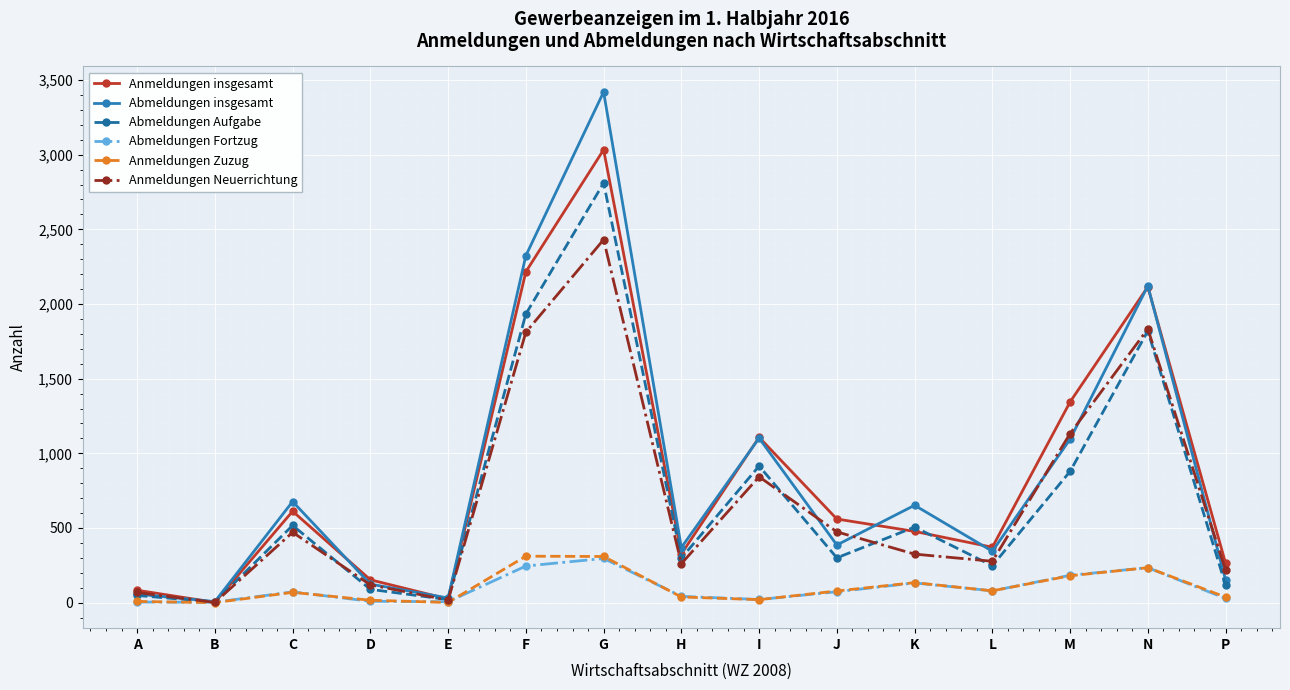

What is the approximate value of Abmeldungen insgesamt at N?

2121